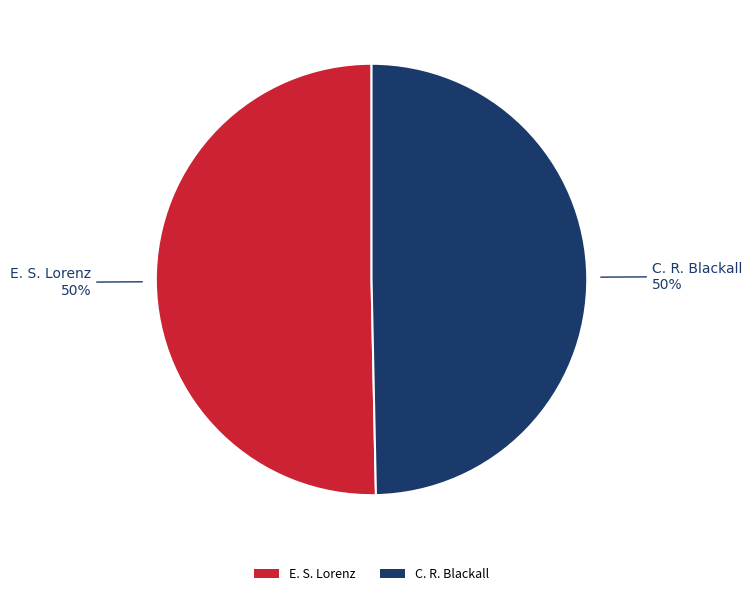

To the nearest percent, what is the combined percentage of E. S. Lorenz and C. R. Blackall?

100%